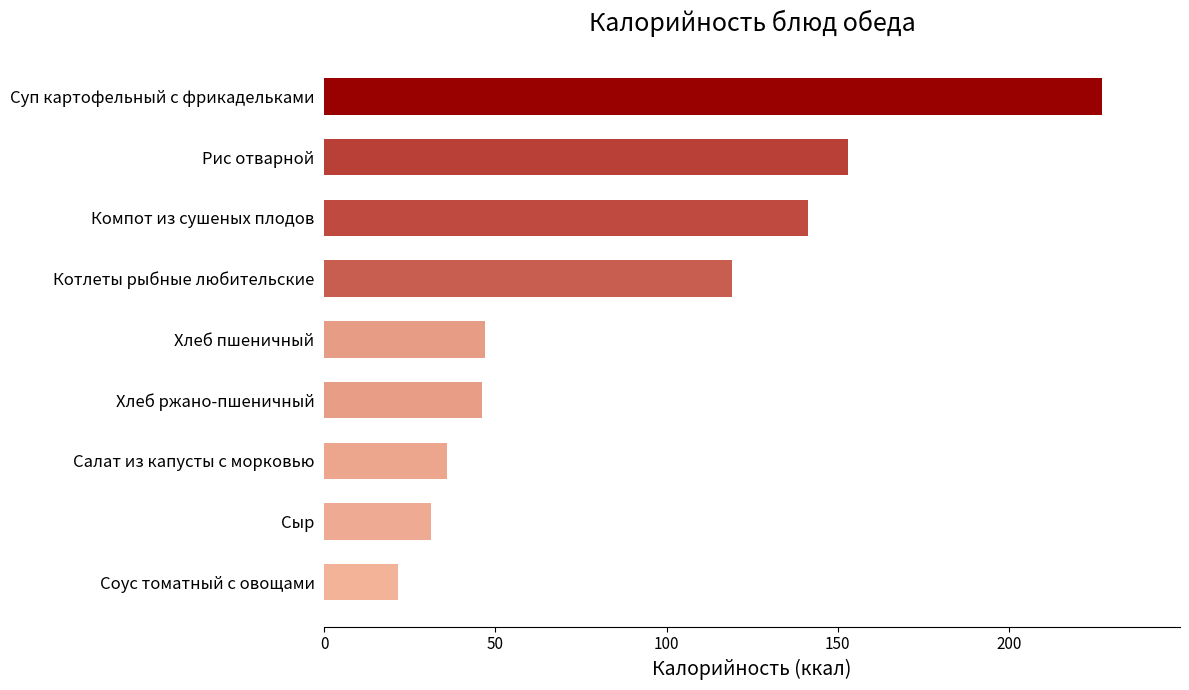

What position from the top is Салат из капусты с морковью?

7